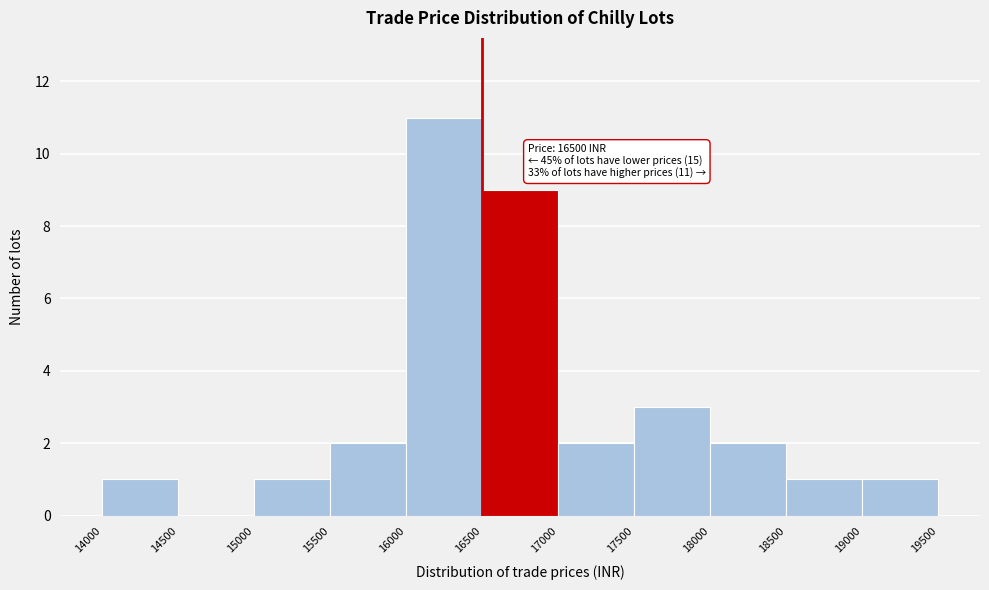

Over which range of the x-axis is the bar tallest?

16000 to 16500